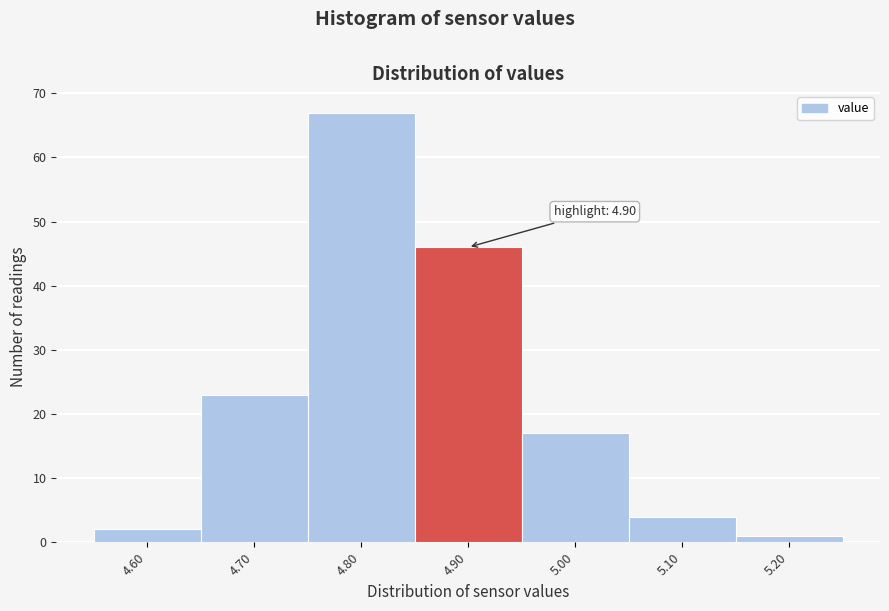

Which range on the x-axis has the tallest bar?

4.75 to 4.85